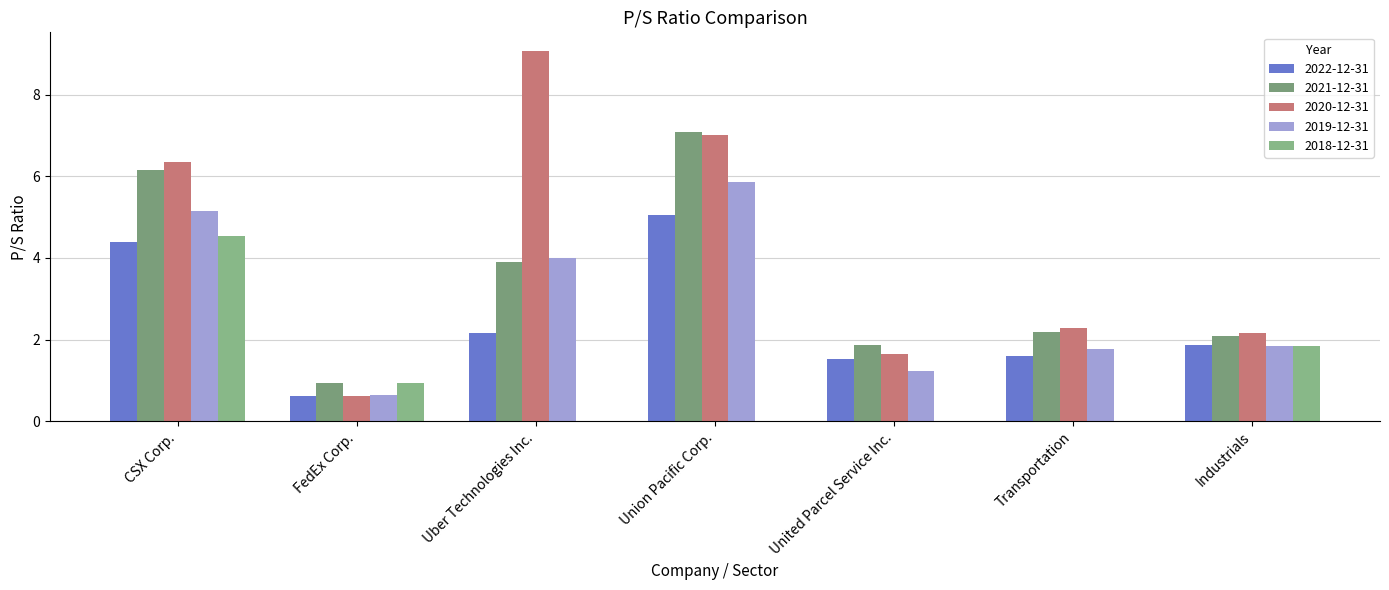

Rank the categories by 2021-12-31 value from highest to lowest.

Union Pacific Corp., CSX Corp., Uber Technologies Inc., Transportation, Industrials, United Parcel Service Inc., FedEx Corp.